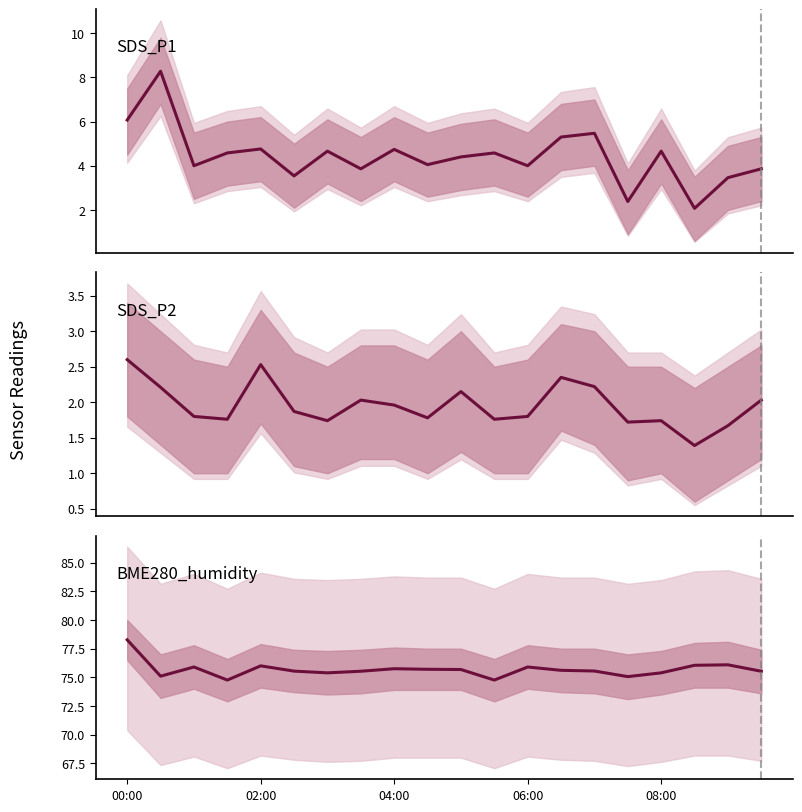

What position from the left is 18?

19